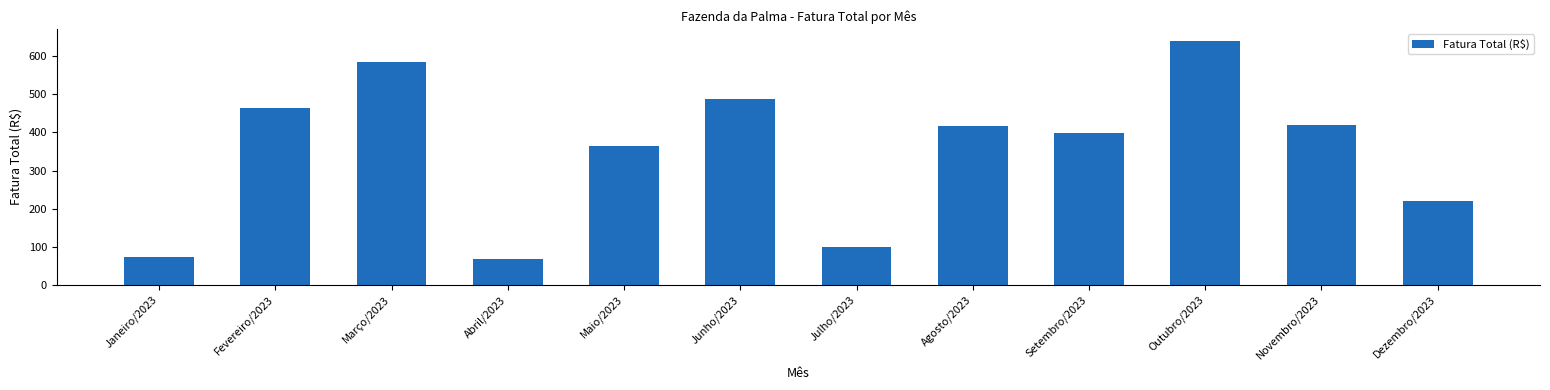

Does the chart contain any negative values?

No